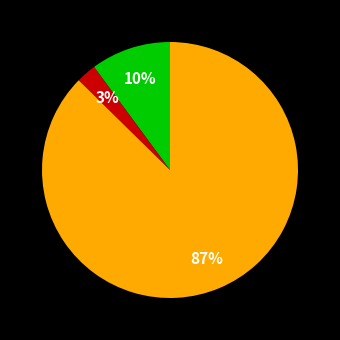

Does any single category account for the majority?

Yes